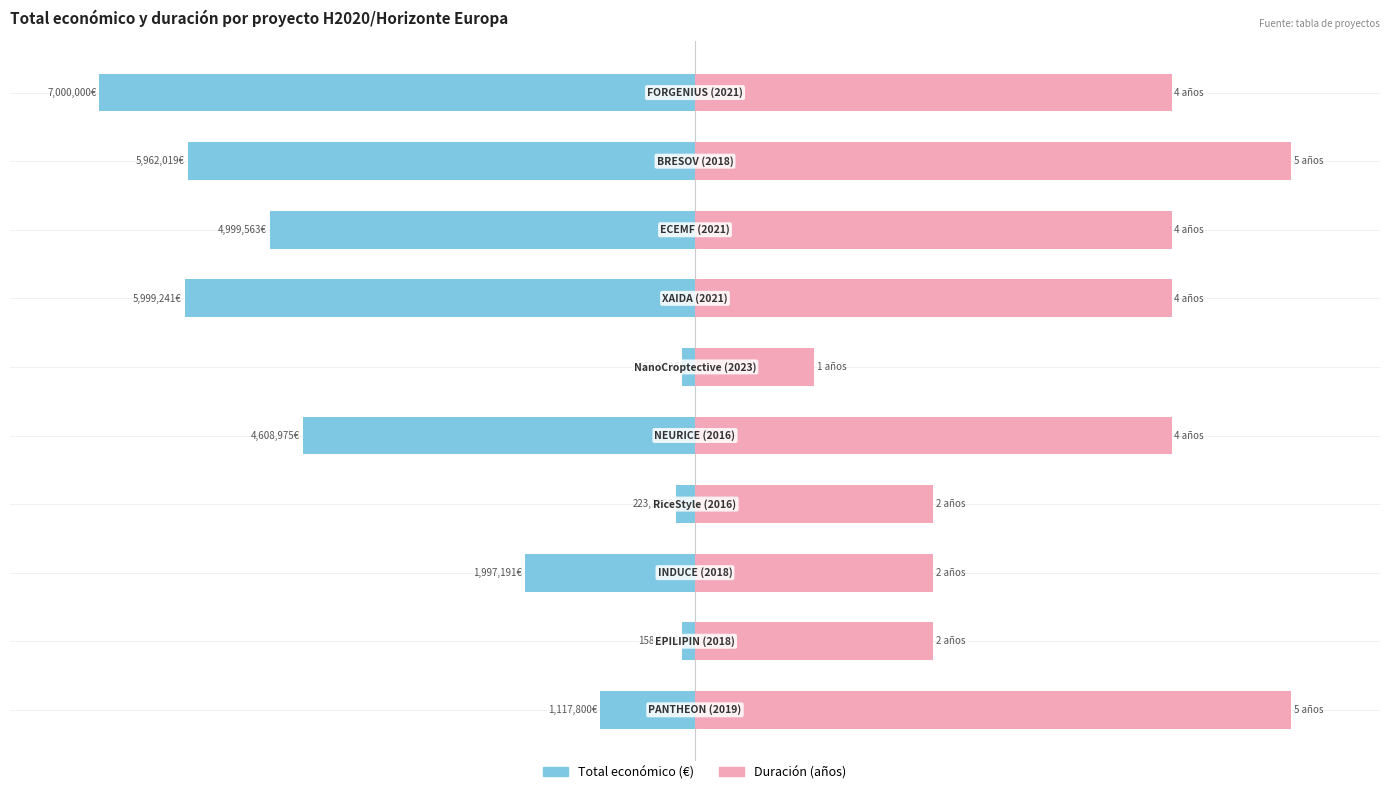

At 8, list the series in order from smallest to largest.

Total económico (€), Duración (años)